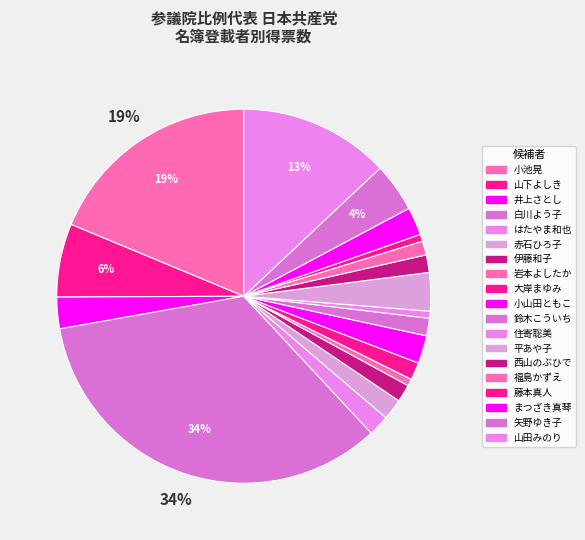

How many segments does this pie chart have?

19